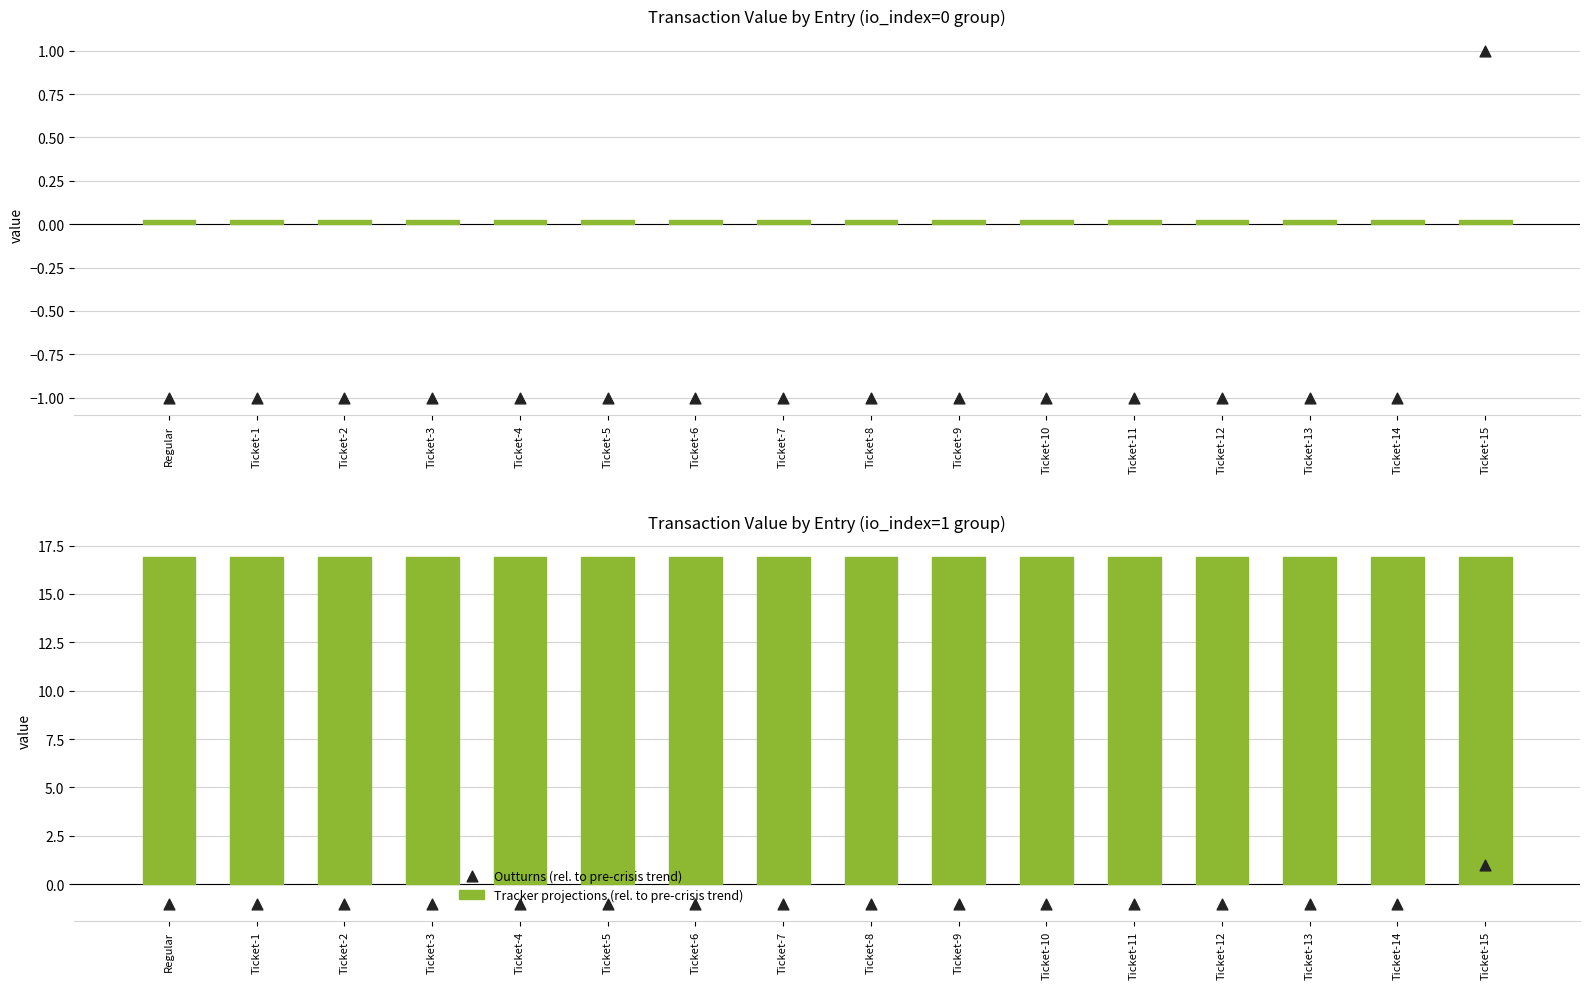

Which series has the largest total across all categories?

Tracker projections (rel. to pre-crisis trend)